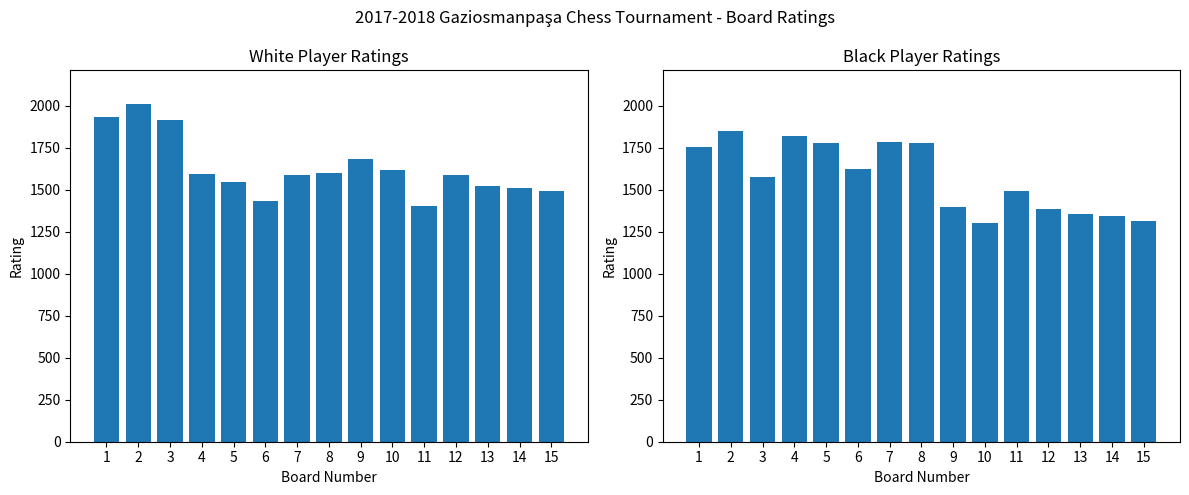

At which label does White Rating reach its minimum?

11